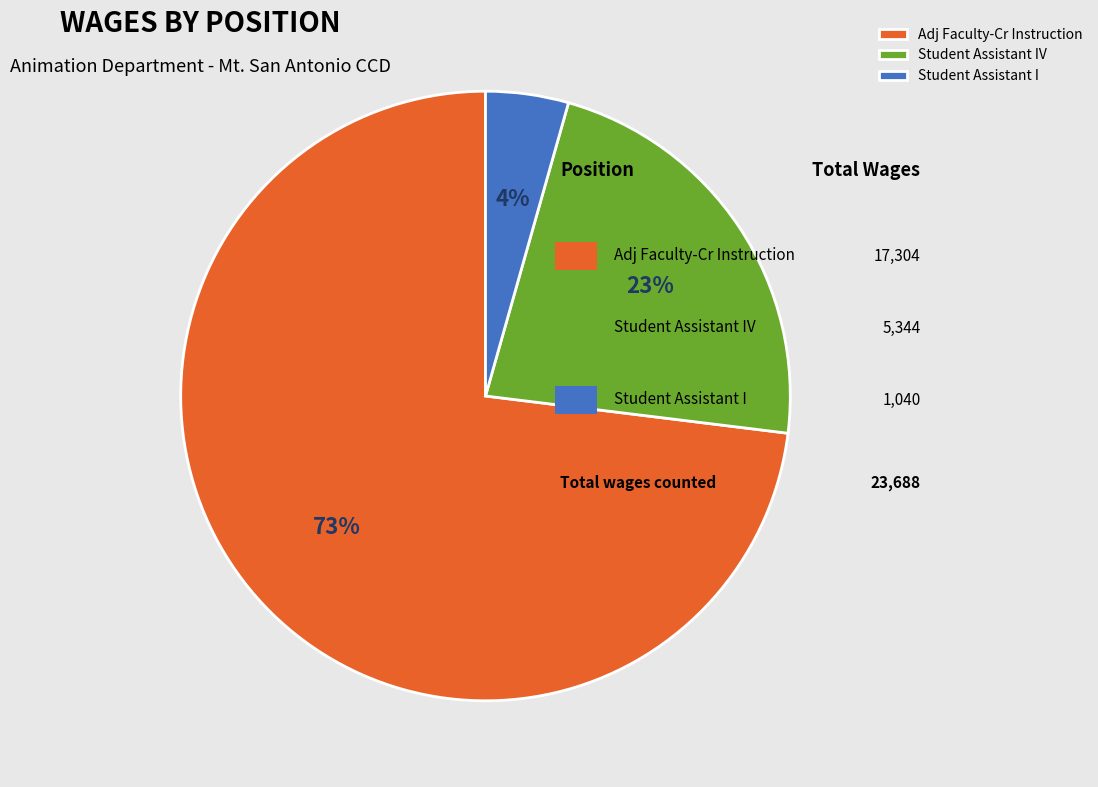

Is it true that Student Assistant I is 4% of the pie?

True